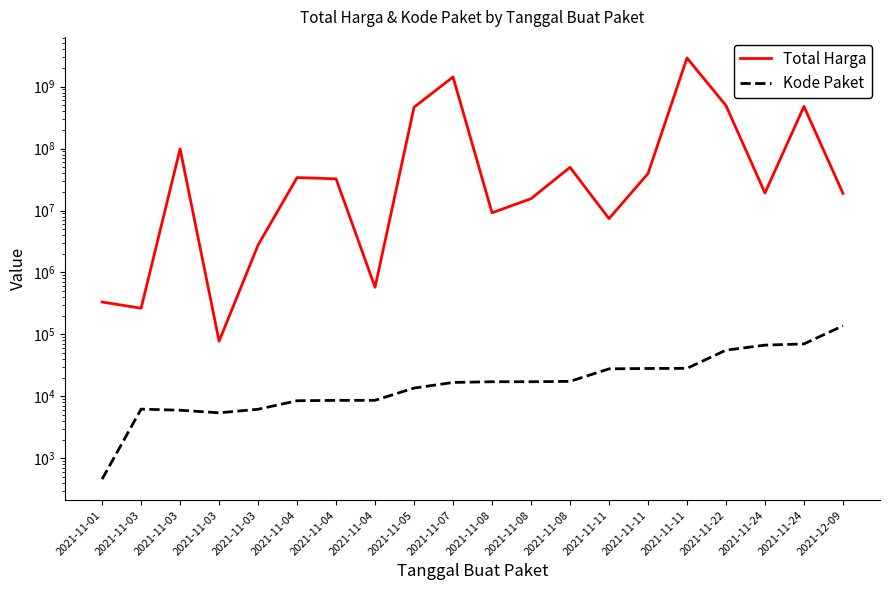

Where is the first local minimum for Kode Paket?

2021-11-03